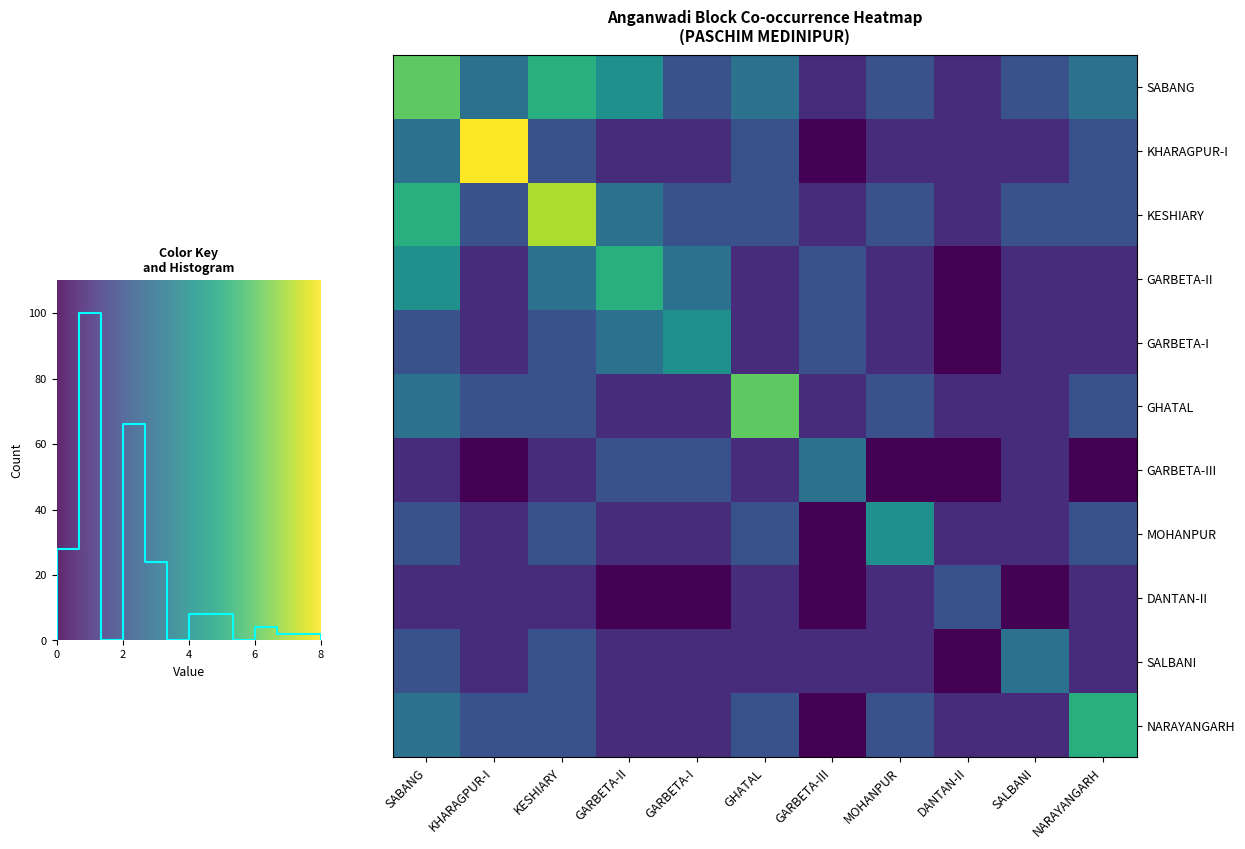

Reading left to right, what are all the values shown in this chart?

SABANG: SABANG=6	KHARAGPUR-I=3	KESHIARY=5	GARBETA-II=4	GARBETA-I=2	GHATAL=3	GARBETA-III=1	MOHANPUR=2	DANTAN-II=1	SALBANI=2	NARAYANGARH=3
KHARAGPUR-I: SABANG=3	KHARAGPUR-I=8	KESHIARY=2	GARBETA-II=1	GARBETA-I=1	GHATAL=2	GARBETA-III=0	MOHANPUR=1	DANTAN-II=1	SALBANI=1	NARAYANGARH=2
KESHIARY: SABANG=5	KHARAGPUR-I=2	KESHIARY=7	GARBETA-II=3	GARBETA-I=2	GHATAL=2	GARBETA-III=1	MOHANPUR=2	DANTAN-II=1	SALBANI=2	NARAYANGARH=2
GARBETA-II: SABANG=4	KHARAGPUR-I=1	KESHIARY=3	GARBETA-II=5	GARBETA-I=3	GHATAL=1	GARBETA-III=2	MOHANPUR=1	DANTAN-II=0	SALBANI=1	NARAYANGARH=1
GARBETA-I: SABANG=2	KHARAGPUR-I=1	KESHIARY=2	GARBETA-II=3	GARBETA-I=4	GHATAL=1	GARBETA-III=2	MOHANPUR=1	DANTAN-II=0	SALBANI=1	NARAYANGARH=1
GHATAL: SABANG=3	KHARAGPUR-I=2	KESHIARY=2	GARBETA-II=1	GARBETA-I=1	GHATAL=6	GARBETA-III=1	MOHANPUR=2	DANTAN-II=1	SALBANI=1	NARAYANGARH=2
GARBETA-III: SABANG=1	KHARAGPUR-I=0	KESHIARY=1	GARBETA-II=2	GARBETA-I=2	GHATAL=1	GARBETA-III=3	MOHANPUR=0	DANTAN-II=0	SALBANI=1	NARAYANGARH=0
MOHANPUR: SABANG=2	KHARAGPUR-I=1	KESHIARY=2	GARBETA-II=1	GARBETA-I=1	GHATAL=2	GARBETA-III=0	MOHANPUR=4	DANTAN-II=1	SALBANI=1	NARAYANGARH=2
DANTAN-II: SABANG=1	KHARAGPUR-I=1	KESHIARY=1	GARBETA-II=0	GARBETA-I=0	GHATAL=1	GARBETA-III=0	MOHANPUR=1	DANTAN-II=2	SALBANI=0	NARAYANGARH=1
SALBANI: SABANG=2	KHARAGPUR-I=1	KESHIARY=2	GARBETA-II=1	GARBETA-I=1	GHATAL=1	GARBETA-III=1	MOHANPUR=1	DANTAN-II=0	SALBANI=3	NARAYANGARH=1
NARAYANGARH: SABANG=3	KHARAGPUR-I=2	KESHIARY=2	GARBETA-II=1	GARBETA-I=1	GHATAL=2	GARBETA-III=0	MOHANPUR=2	DANTAN-II=1	SALBANI=1	NARAYANGARH=5